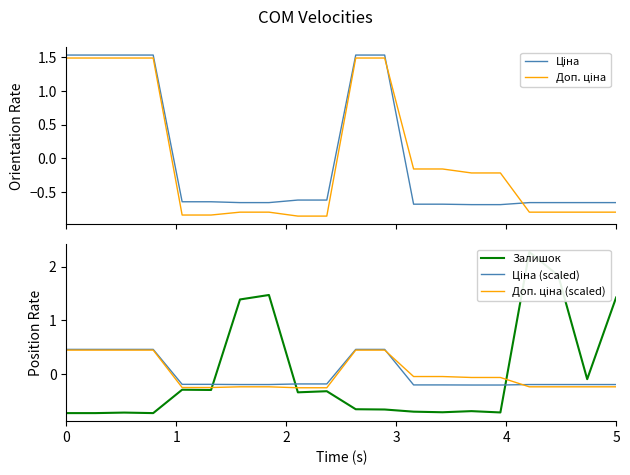

What is the sum of the Ціна values at 13 and 14?

-1.4